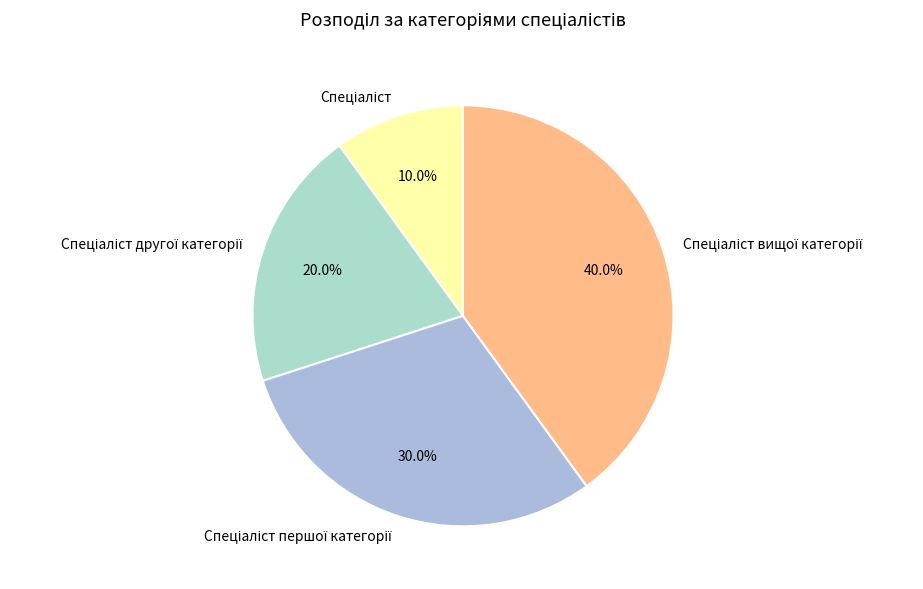

Does any single category account for the majority?

No